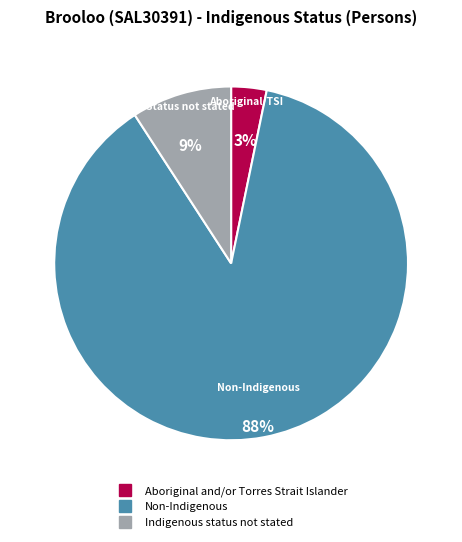

The Non-Indigenous slice represents 73% of the pie. True or false?

False